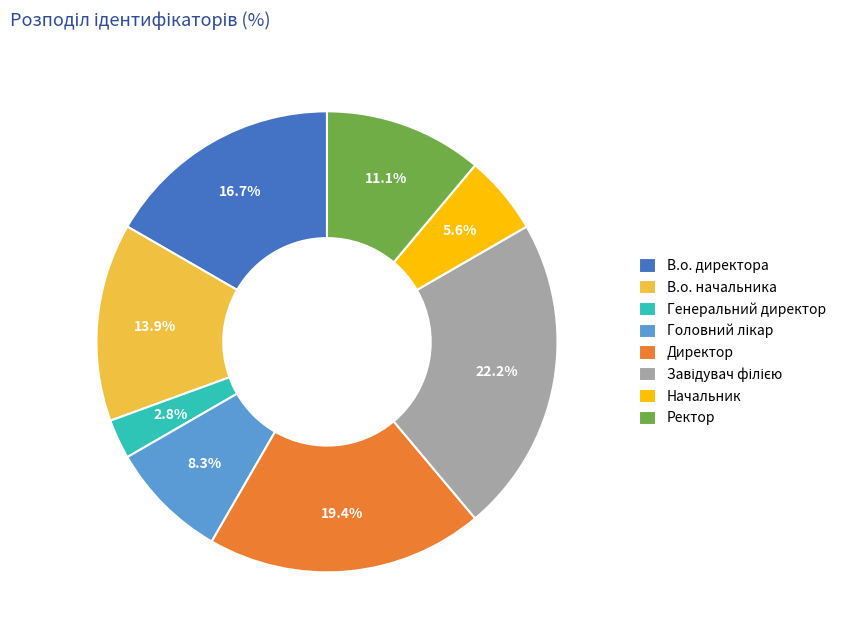

True or false: Ректор accounts for 18% of the total.

False